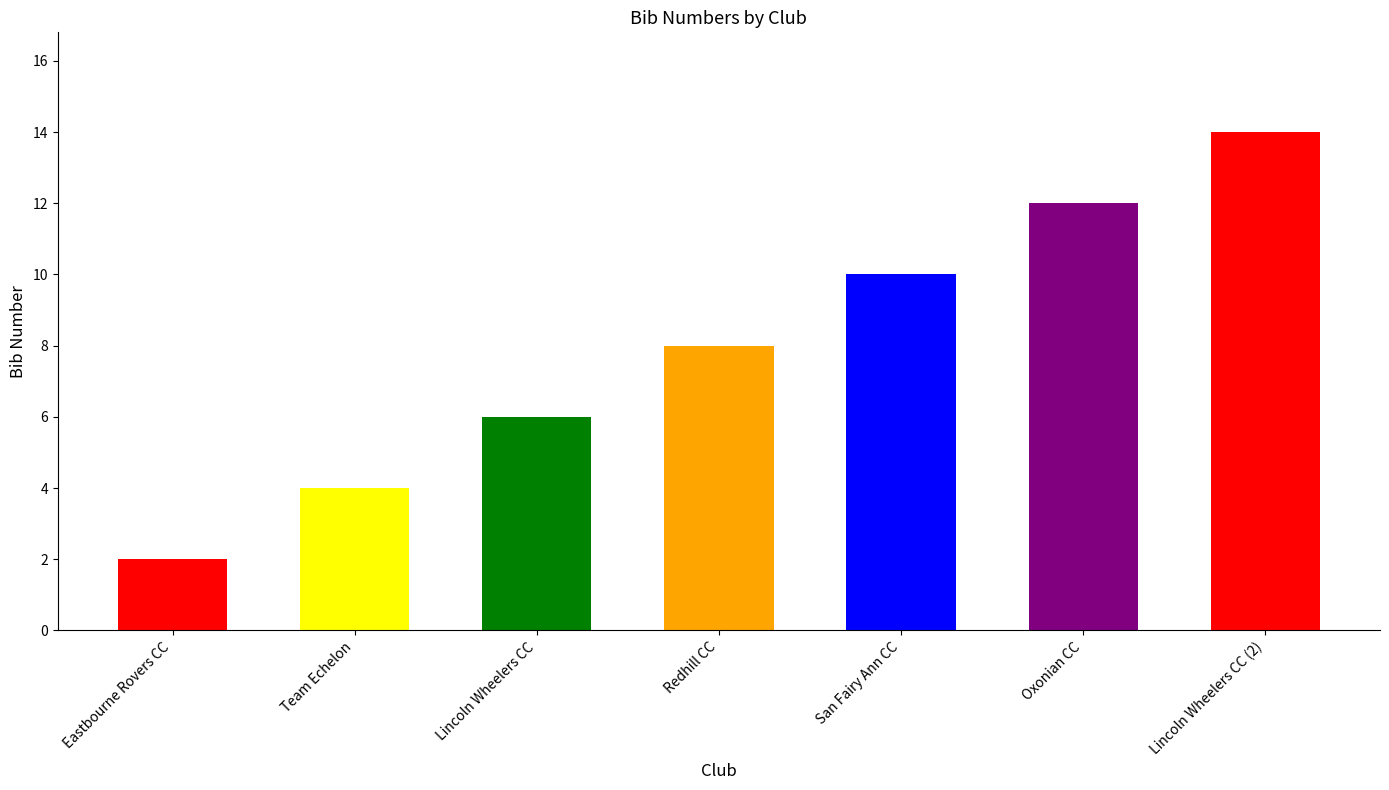

Which label corresponds to the smallest value in the chart?

Eastbourne Rovers CC